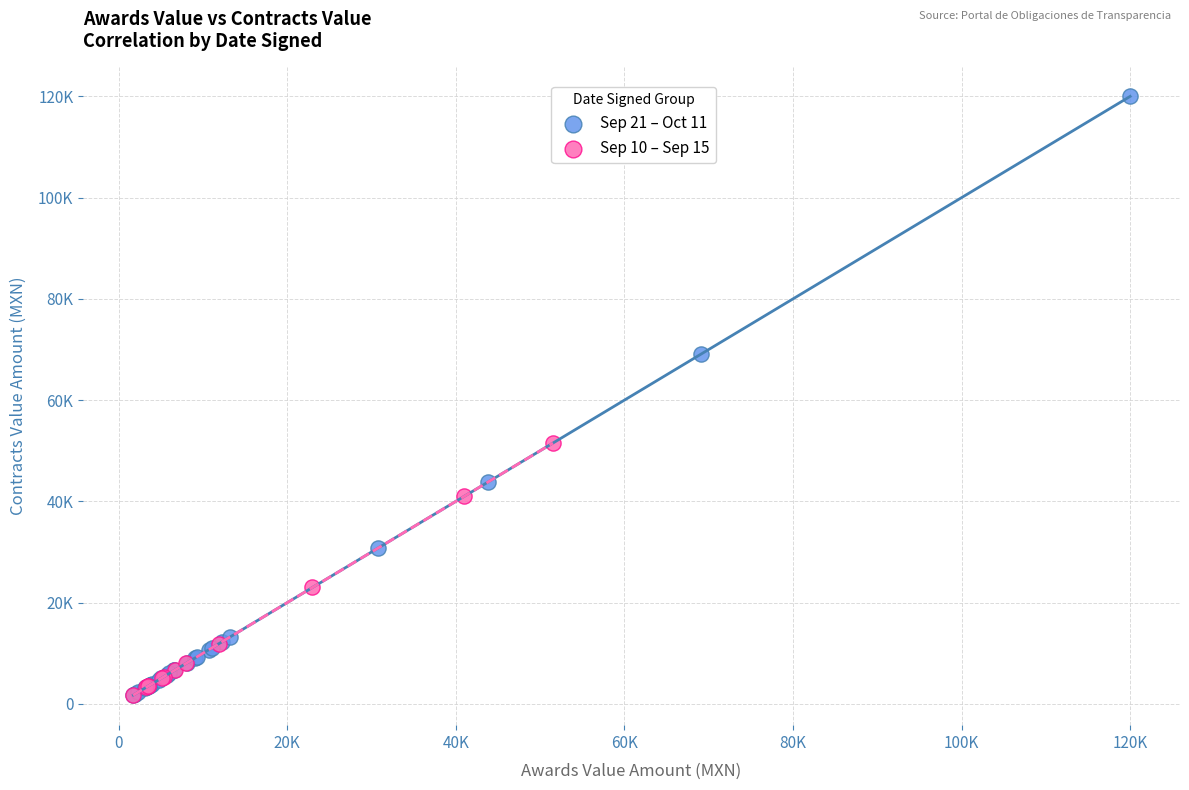

What are all the series names shown in the legend?

Sep 21 – Oct 11, Sep 10 – Sep 15